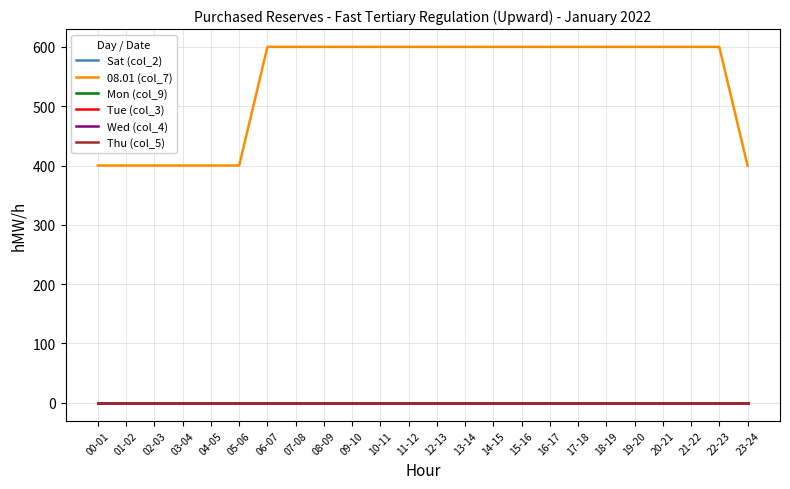

Does the chart have visible grid lines?

Yes